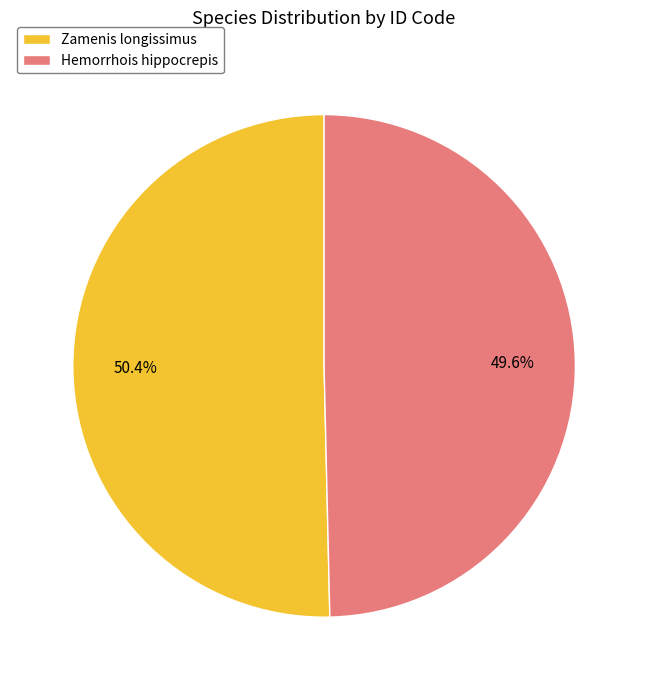

Which slice represents more than half of the pie?

Zamenis longissimus